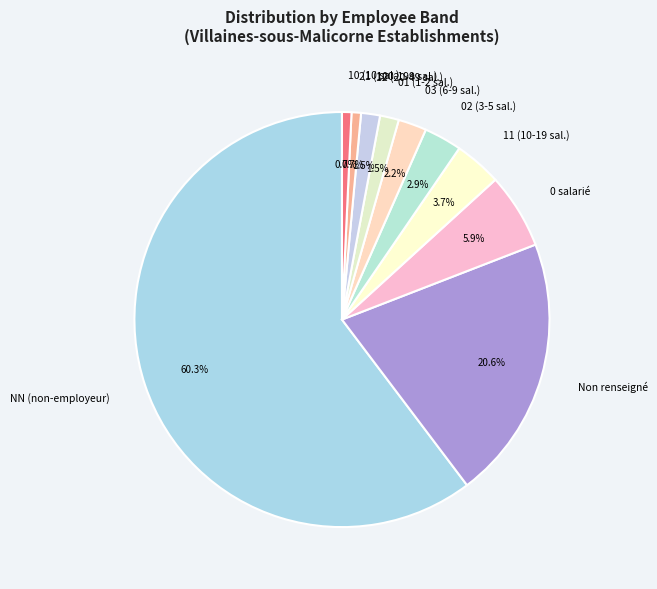

Combined, what portion of the pie is 01 (1-2 sal.) and 03 (6-9 sal.)?

3.7%